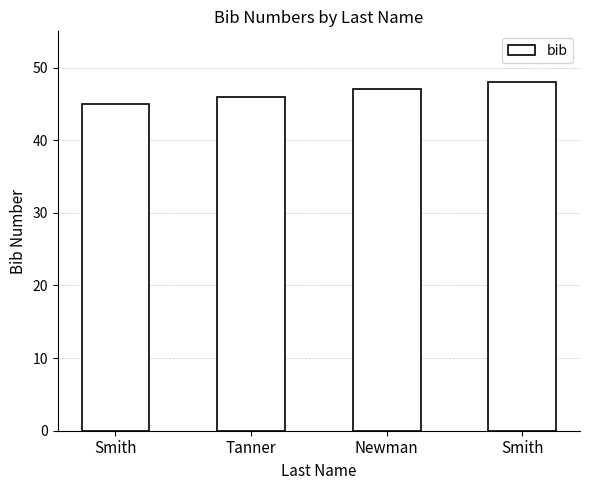

Reading right to left, extract all data points from this chart.

Smith=48	Newman=47	Tanner=46	Smith=45